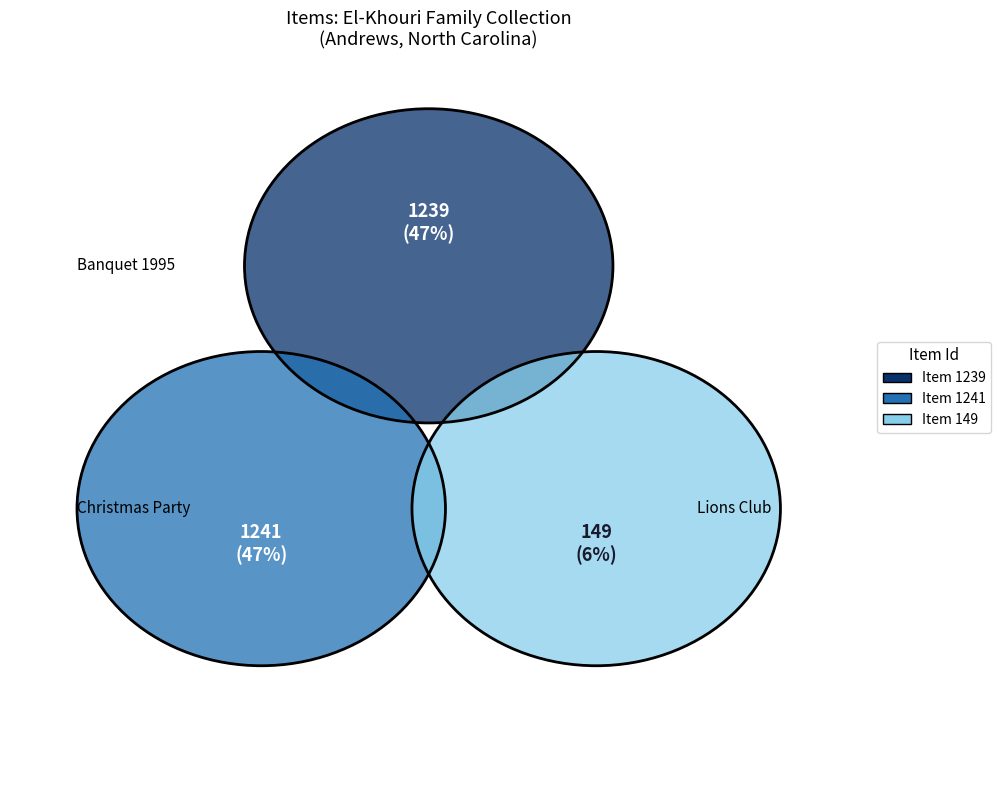

Is Lions Club International Nomination the majority of the pie?

No